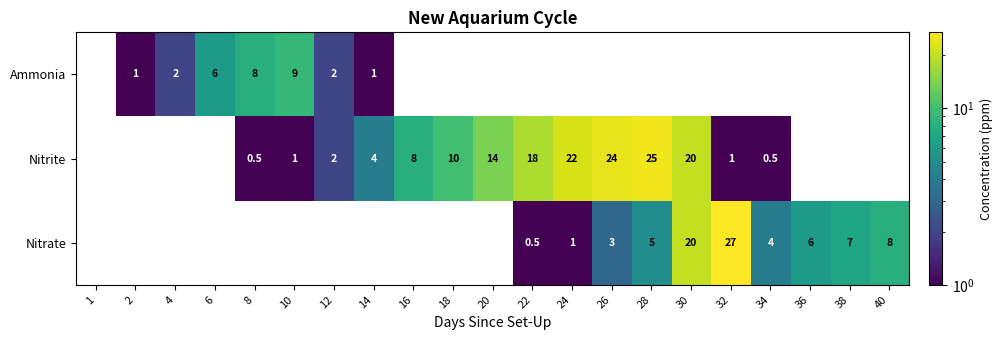

Which series changed the most between 30 and 34?

Nitrite